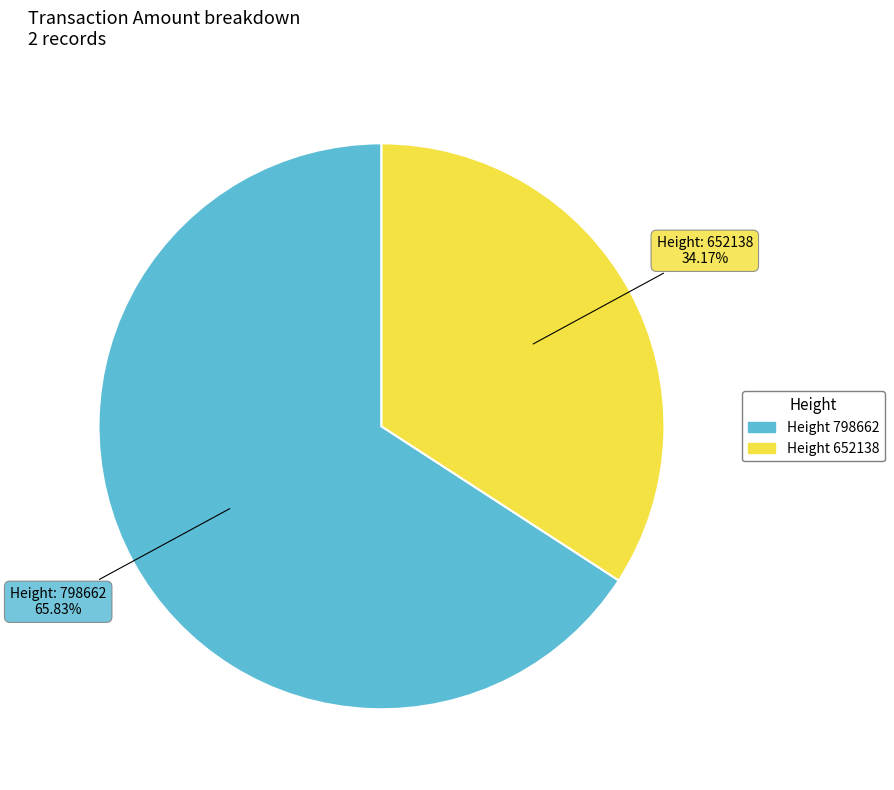

Is there a majority slice in this chart?

Yes